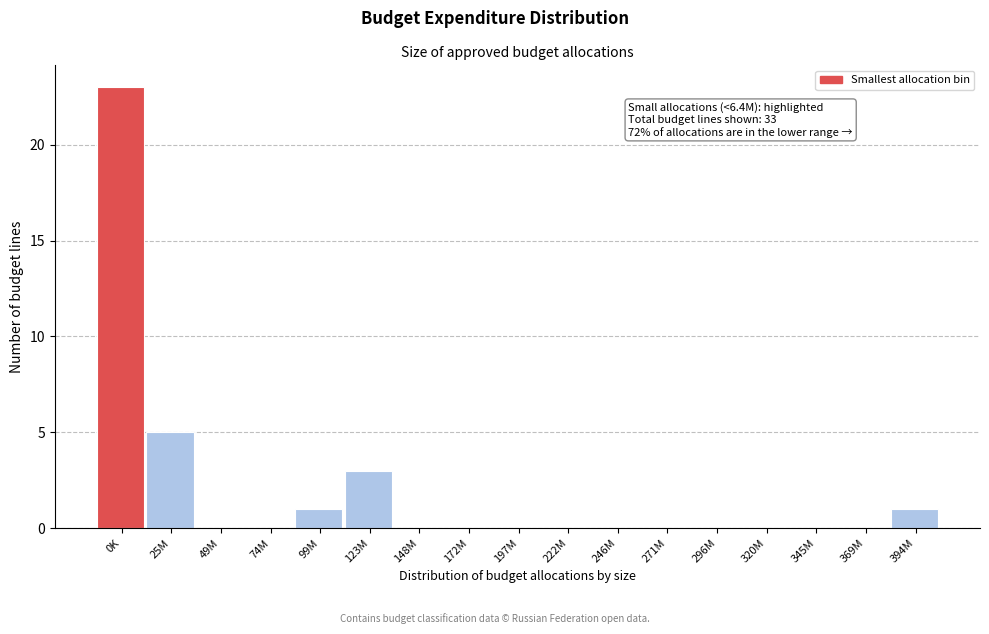

Reading left to right, extract all data points from this chart.

0K=23	25M=5	49M=0	74M=0	99M=1	123M=3	148M=0	172M=0	197M=0	222M=0	246M=0	271M=0	296M=0	320M=0	345M=0	369M=0	394M=1